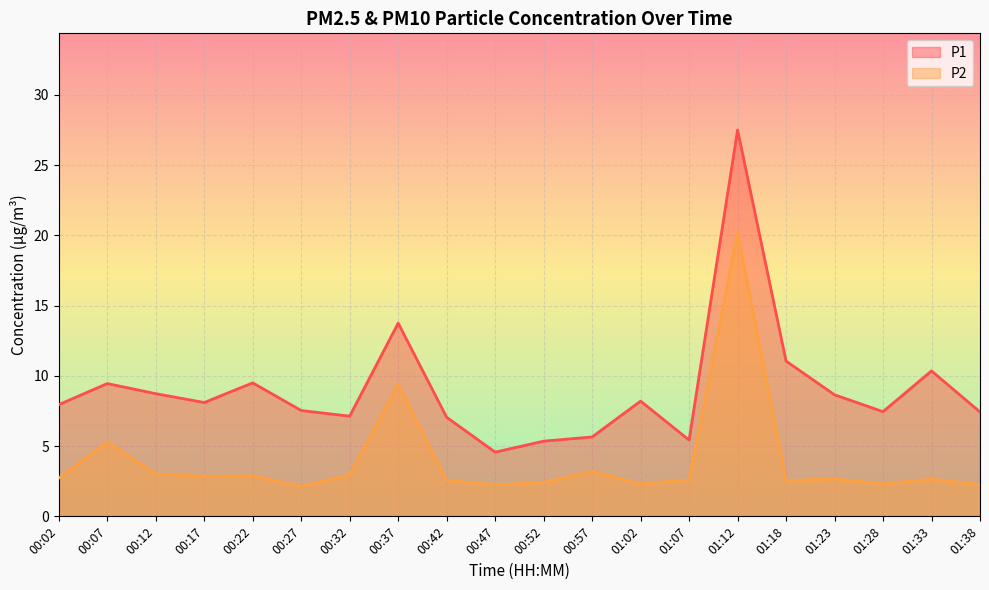

Reading left to right, list all the values displayed in this chart.

P1: 00:02=8.0	00:07=9.4	00:12=8.7	00:17=8.1	00:22=9.5	00:27=7.5	00:32=7.1	00:37=13.8	00:42=7.0	00:47=4.6	00:52=5.3	00:57=5.7	01:02=8.2	01:07=5.4	01:12=27.5	01:18=11.1	01:23=8.7	01:28=7.5	01:33=10.3	01:38=7.4
P2: 00:02=2.7	00:07=5.3	00:12=3.0	00:17=2.9	00:22=2.9	00:27=2.1	00:32=3.0	00:37=9.4	00:42=2.5	00:47=2.2	00:52=2.4	00:57=3.2	01:02=2.3	01:07=2.6	01:12=20.1	01:18=2.5	01:23=2.7	01:28=2.3	01:33=2.6	01:38=2.2